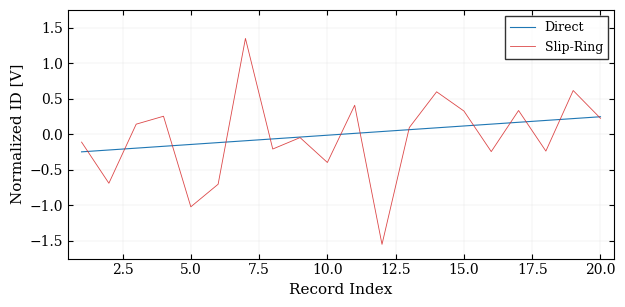

Rank the series by their maximum value, from highest to lowest.

Slip-Ring, Direct